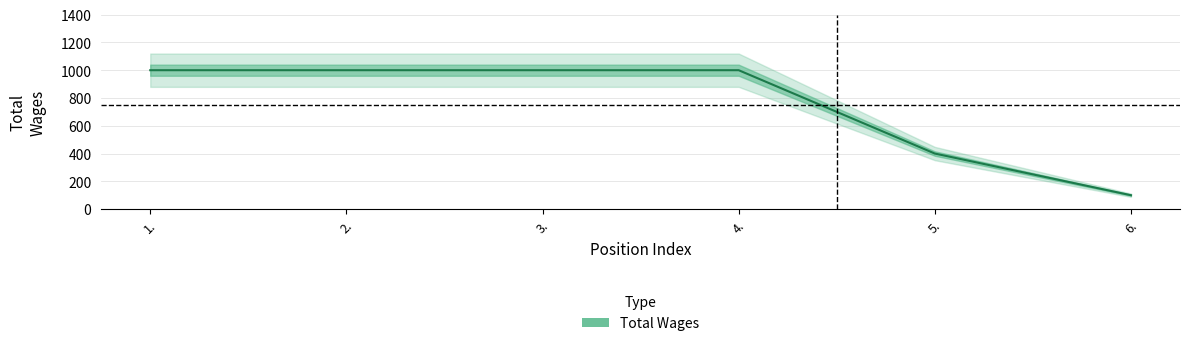

How many distinct data groups are displayed?

1